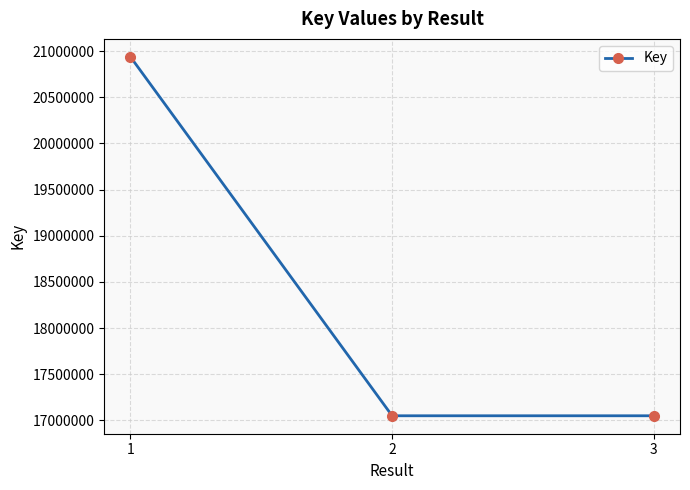

What is the difference between the maximum and minimum values?

3886945